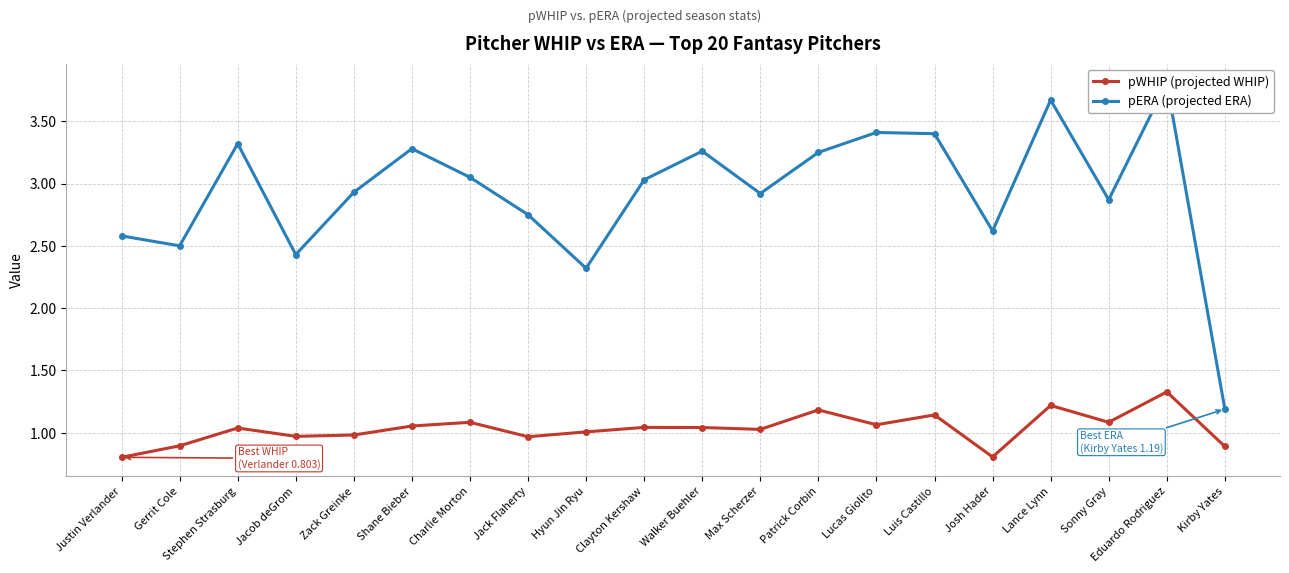

Rank the series by their maximum value, from lowest to highest.

pWHIP (projected WHIP), pERA (projected ERA)